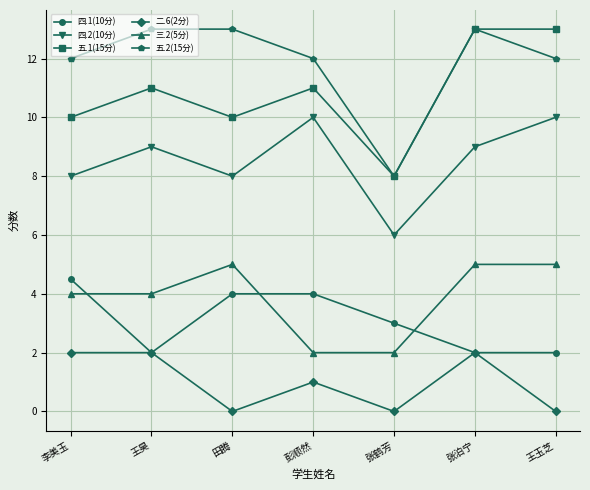

What is the difference between the maximum and minimum values in the 三.2(5分) series?

3.0